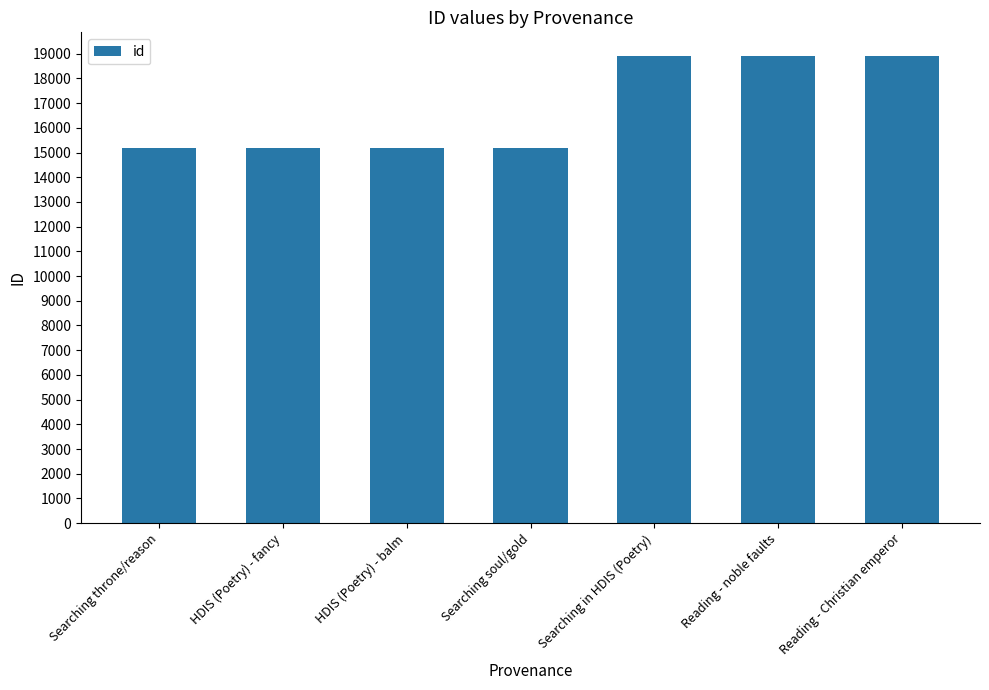

What is the label of the 6th bar from the left?

Reading - noble faults